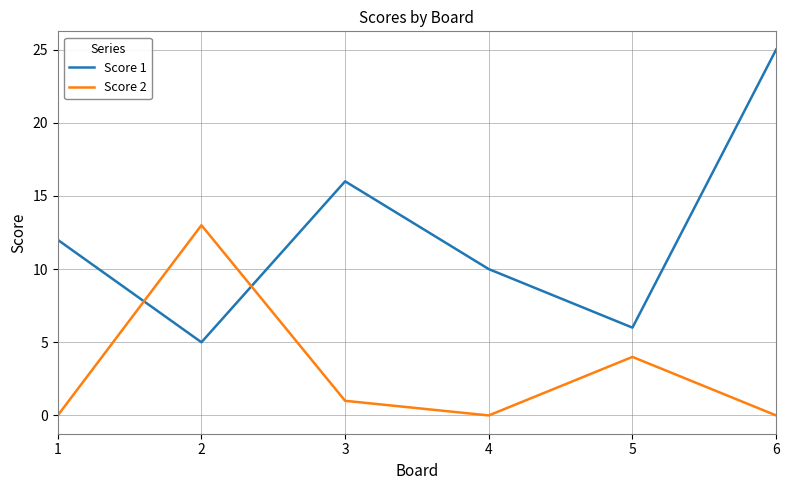

At 3, list the series in order from smallest to largest.

Score 2, Score 1